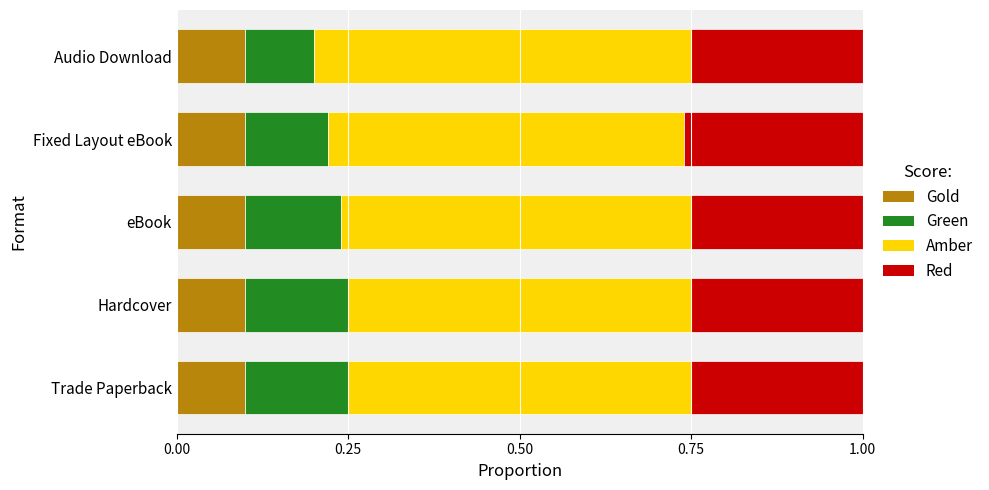

The value of Gold at Audio Download is 0.2. True or false?

False